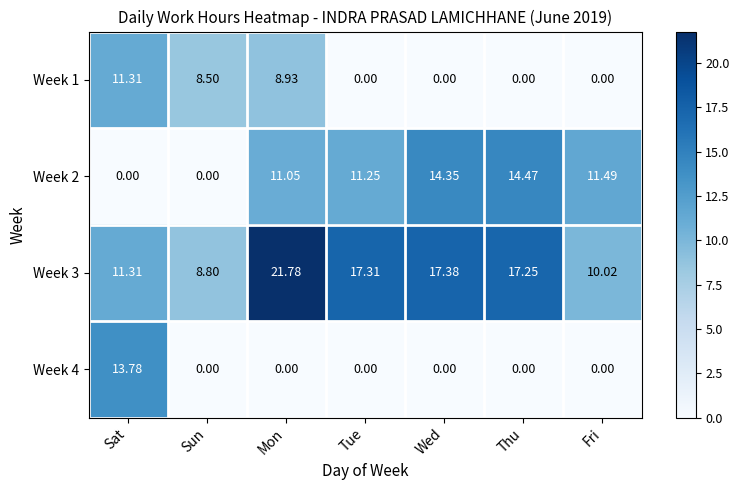

What is the difference between the highest and lowest values at Sun?

8.8